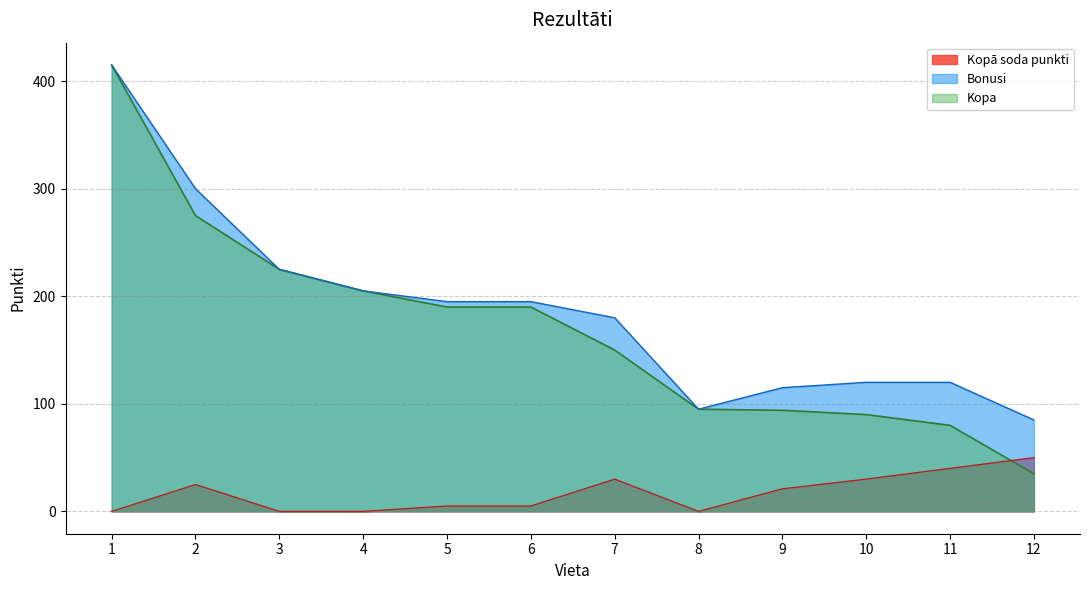

At how many categories does at least one series exceed 328?

1